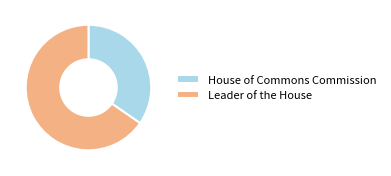

Rank the categories by value from highest to lowest.

Leader of the House, House of Commons Commission